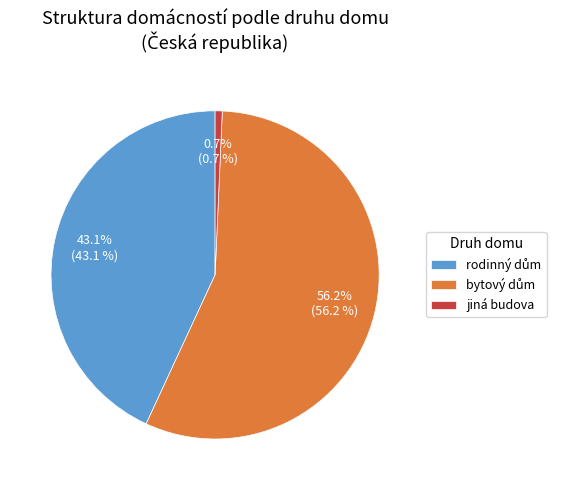

Which slice is the smallest?

jiná budova